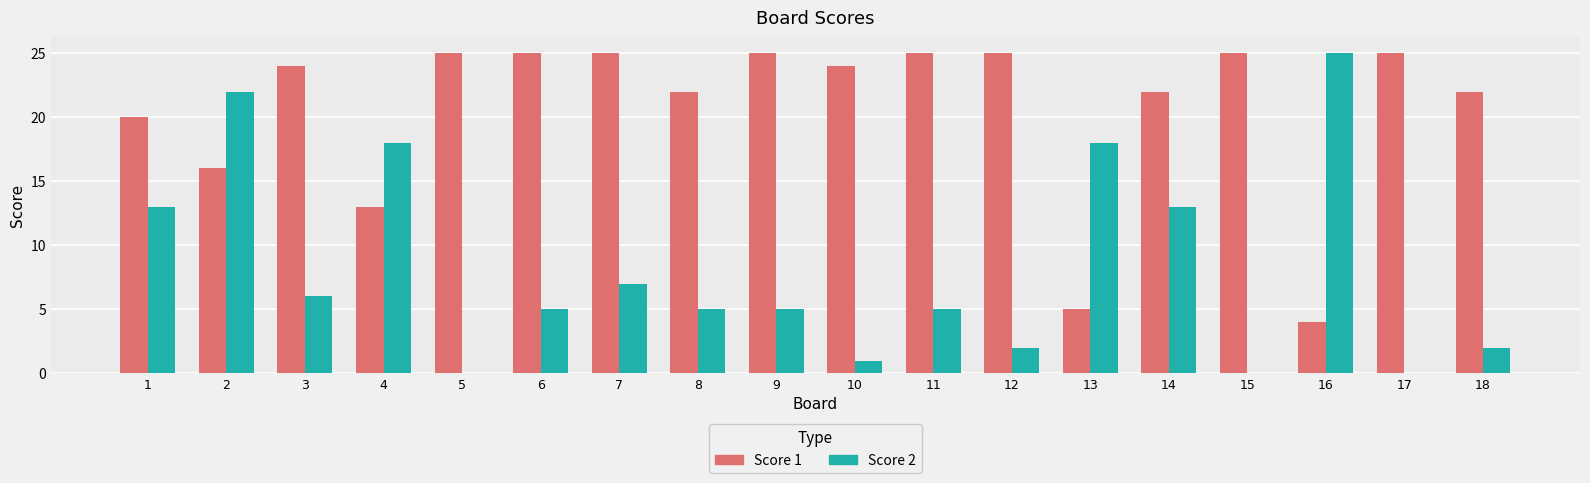

At which category is the sum across all series the highest?

2